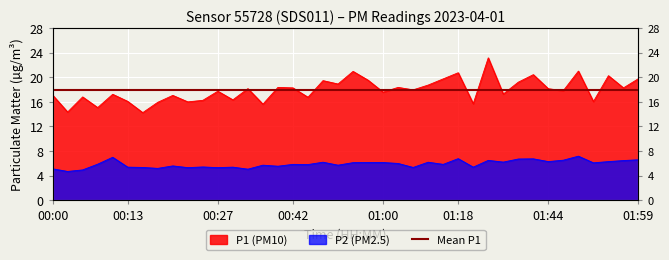

True or false: P1 and P2 cross at least once.

False